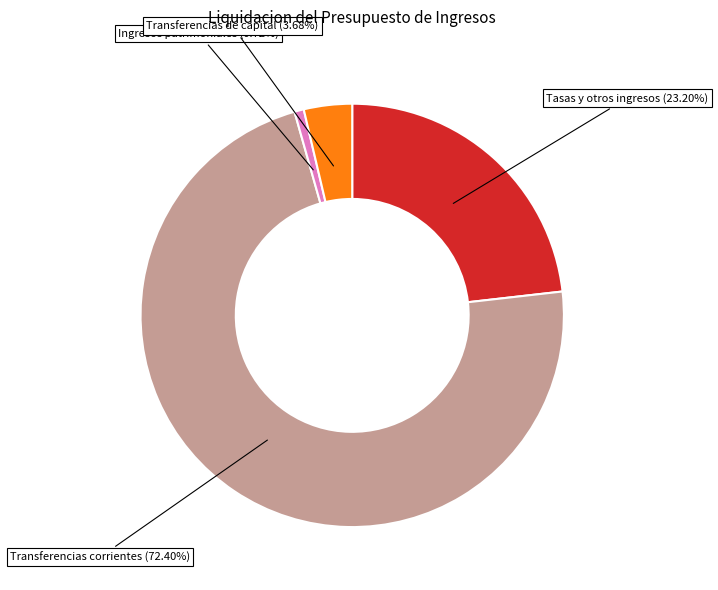

Is it true that Ingresos patrimoniales is 11% of the pie?

False